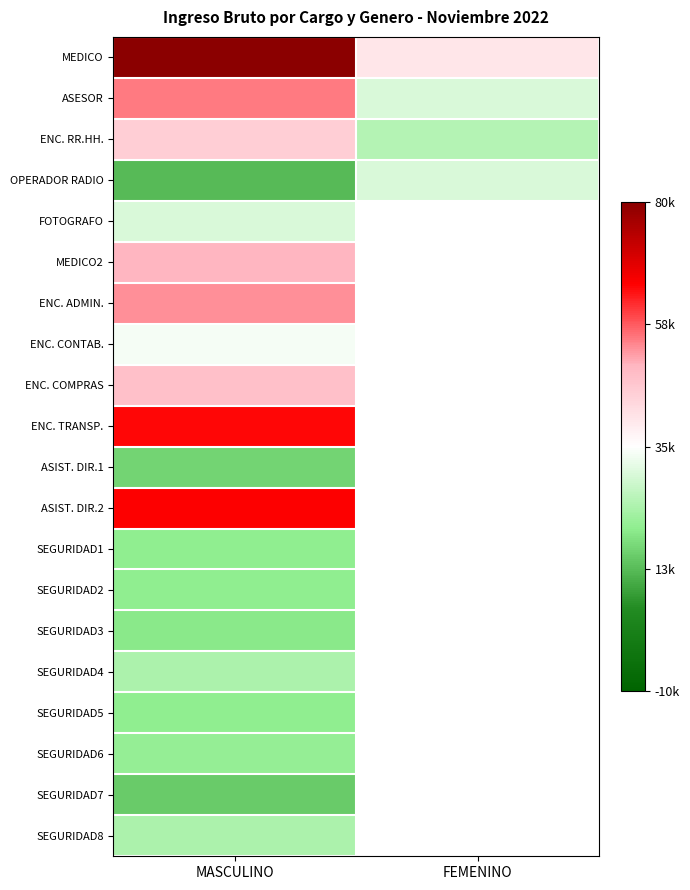

At which category is the sum across all series the highest?

MASCULINO